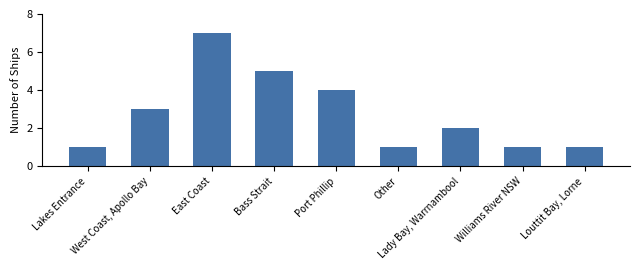

What is the label of the 2nd bar from the right?

Williams River NSW